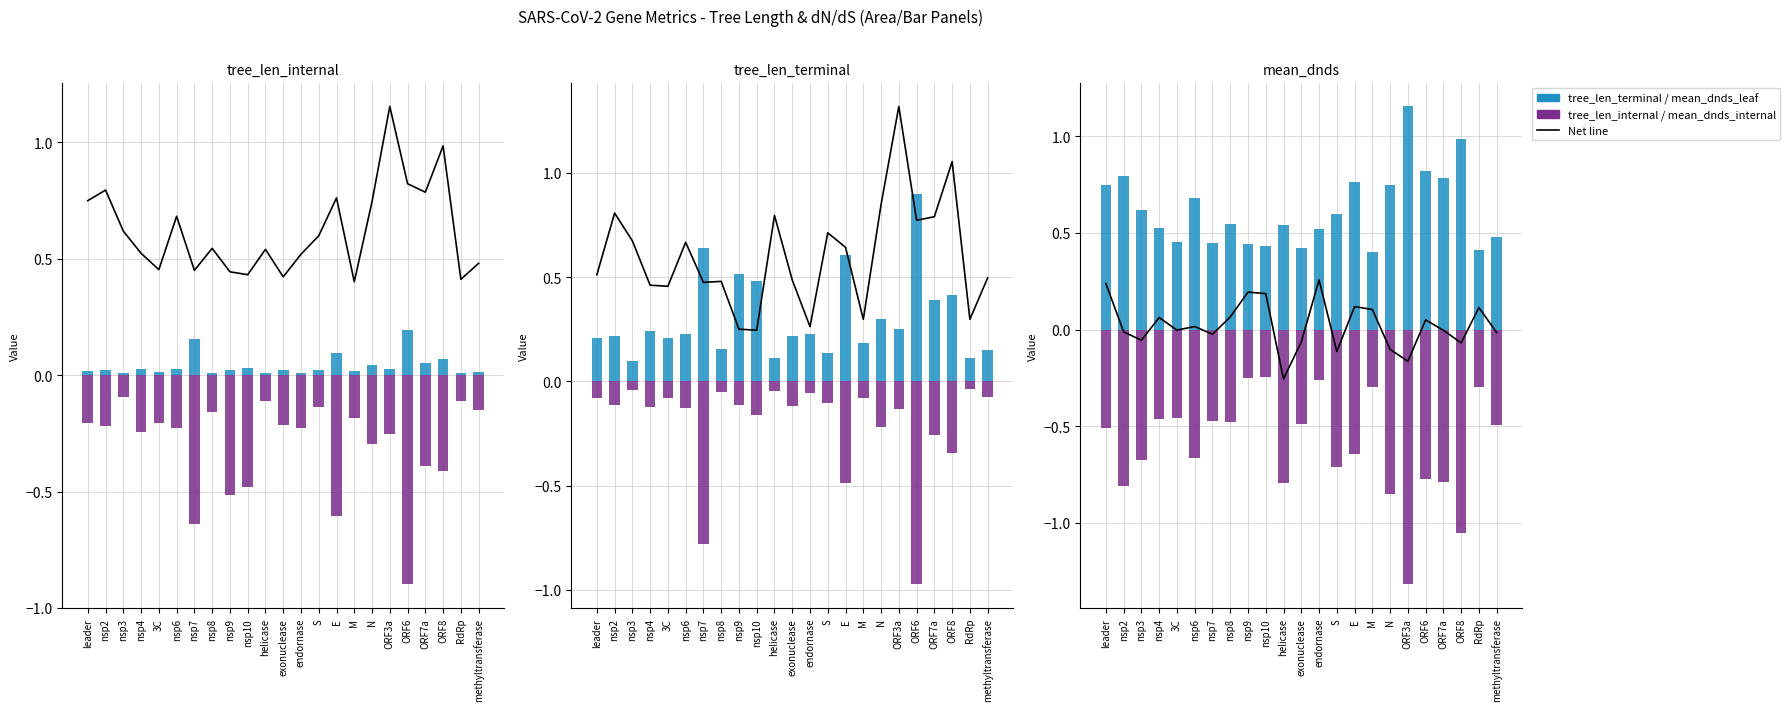

How many bars are there in total?

138